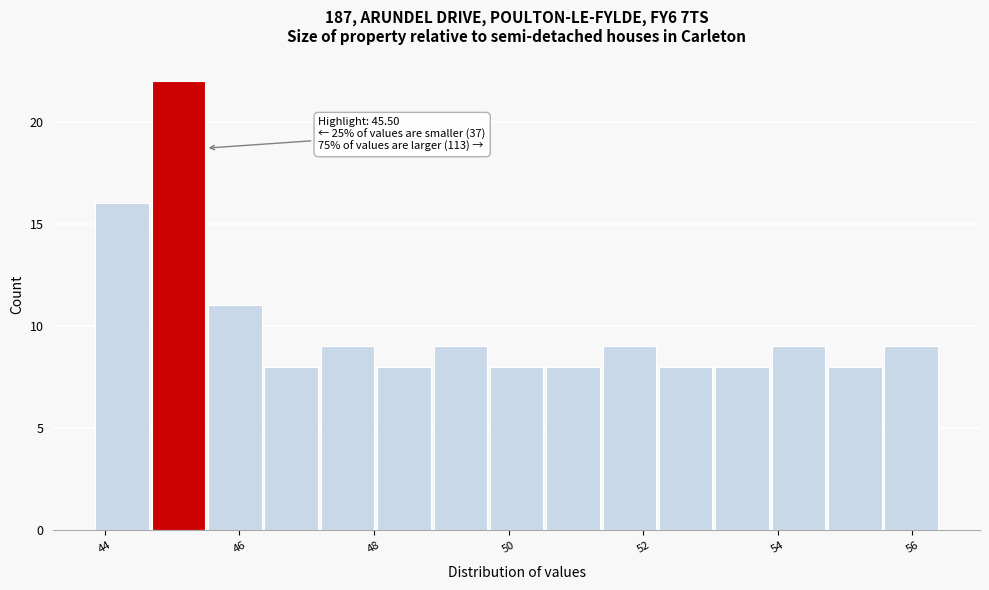

Which range on the x-axis has the tallest bar?

44.6 to 45.6